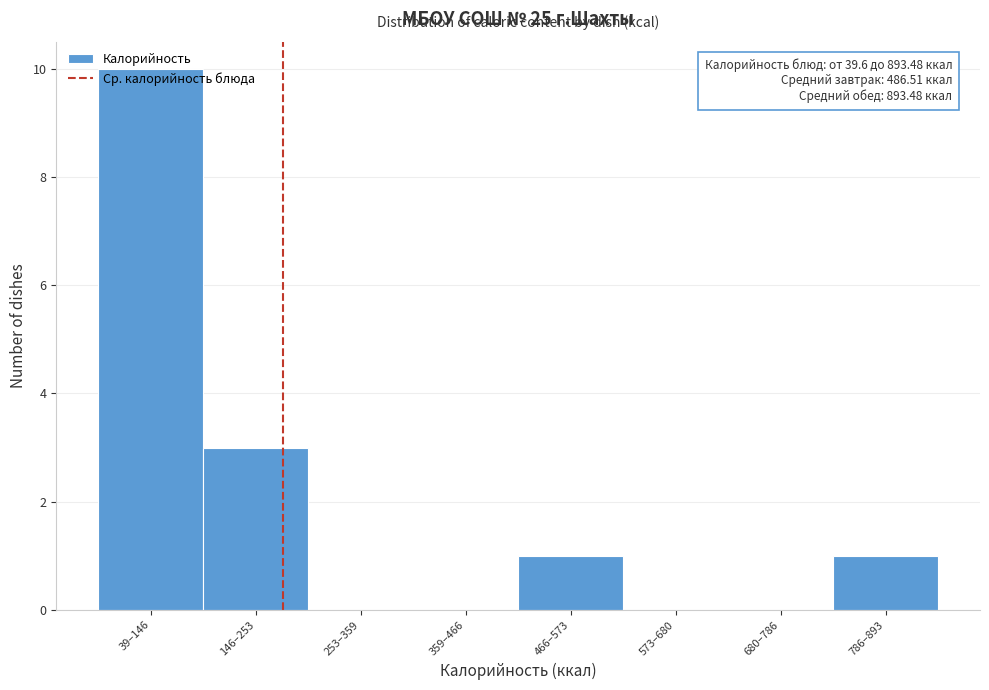

True or false: the data shows 0 at 253–359.

True